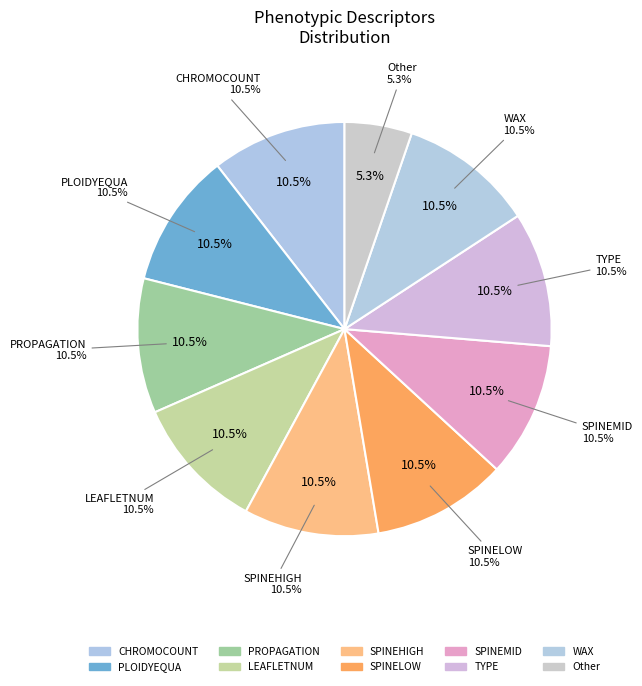

What is the total percentage of Other and TYPE?

15.8%